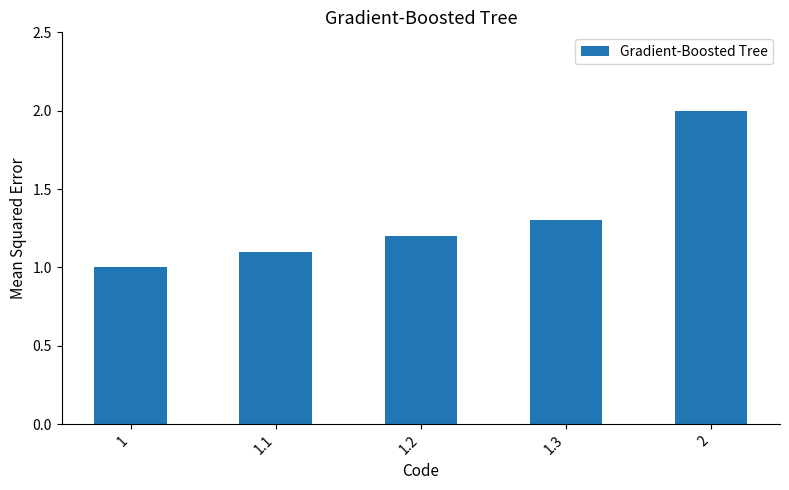

What is the ratio of the value at 1.3 to the value at 1.1?

1.2